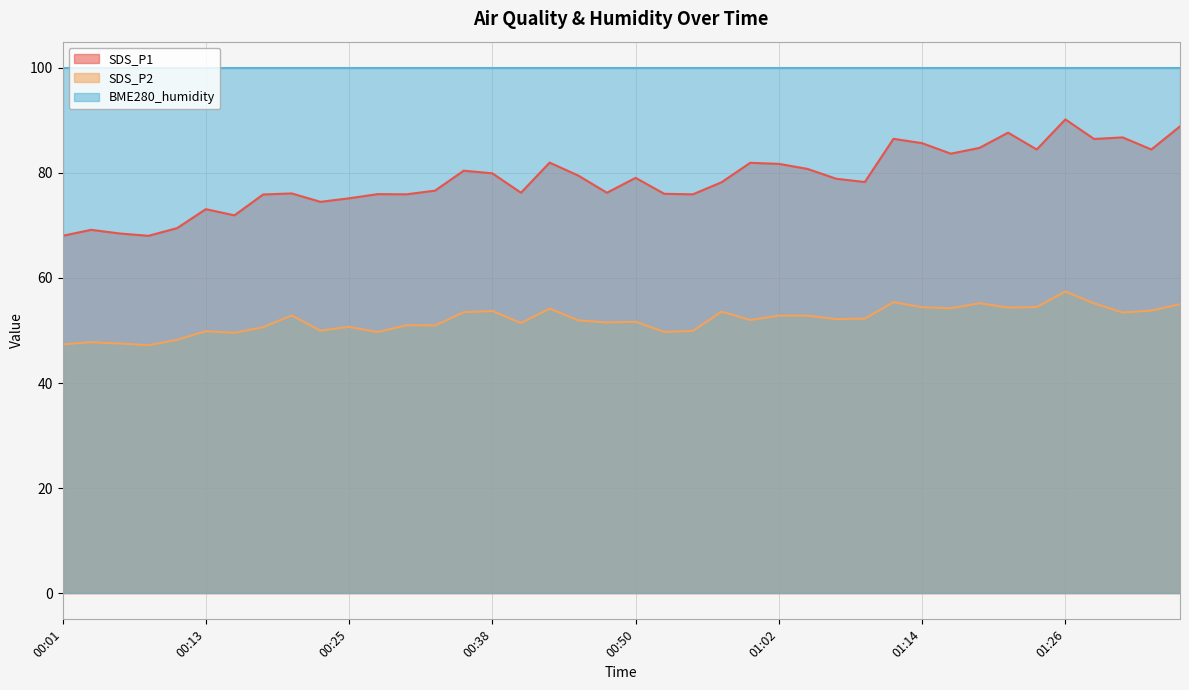

Read the SDS_P1 value at 01:10.

78.3